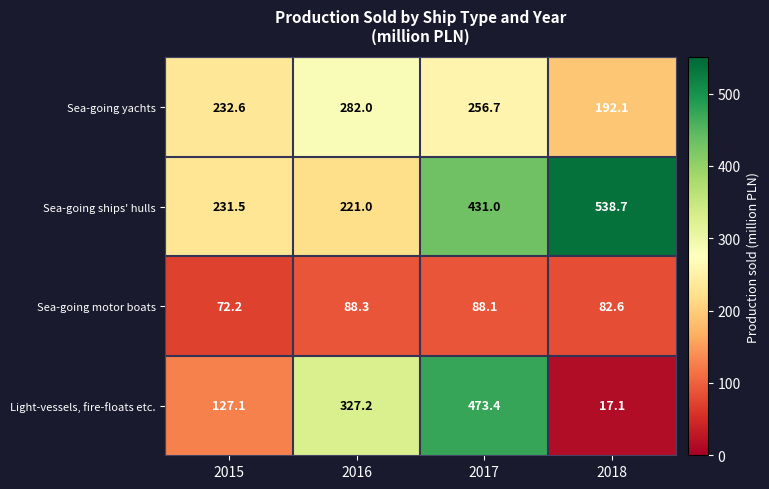

The Sea-going motor boats series shows 72.2 at 2015. True or false?

True